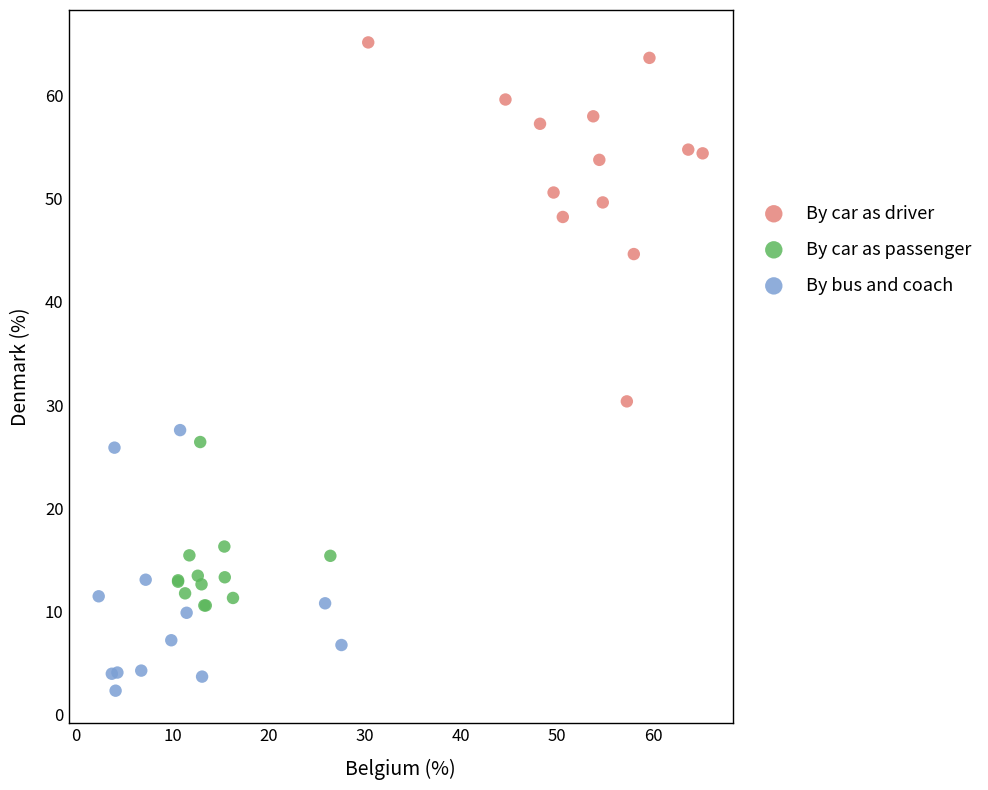

Which series reaches the maximum Y coordinate?

By car as driver